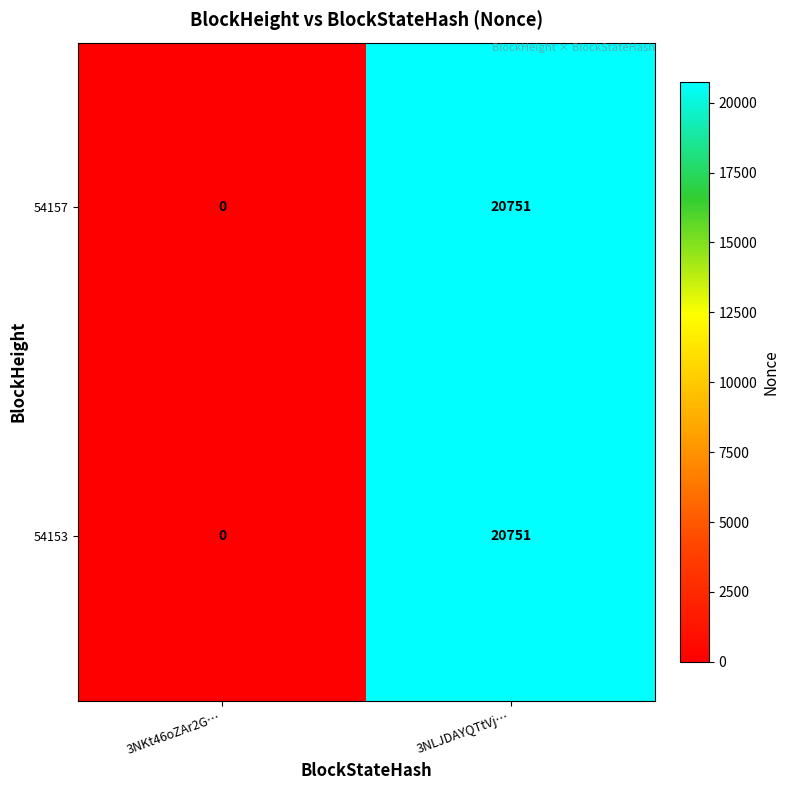

List the labels in order of 54157 value, smallest first.

3NKt46oZAr2G…, 3NLJDAYQTtVj…